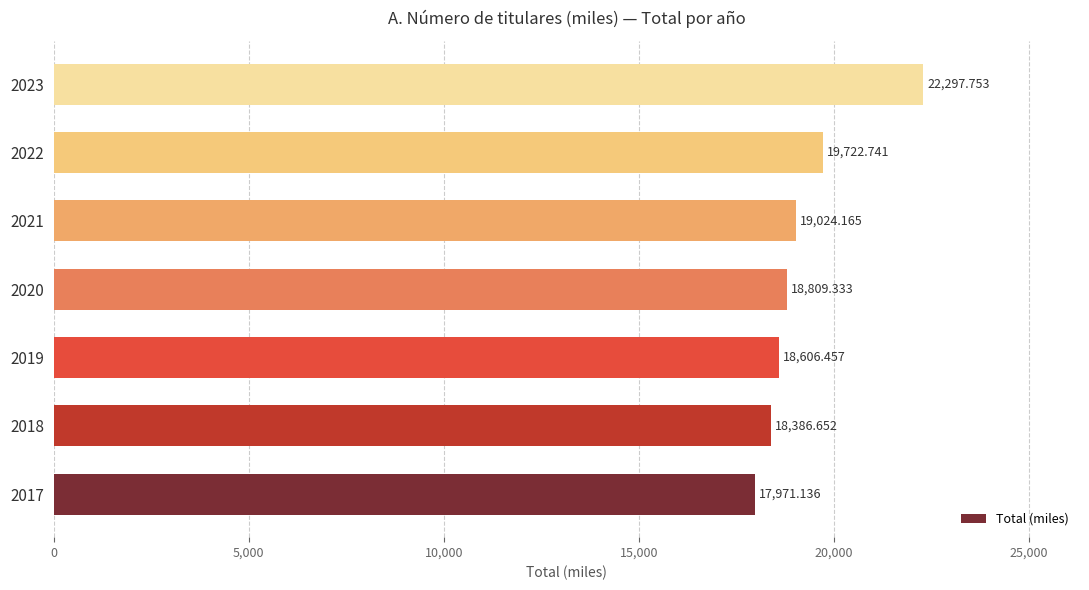

Which category has the highest value across all series?

2023